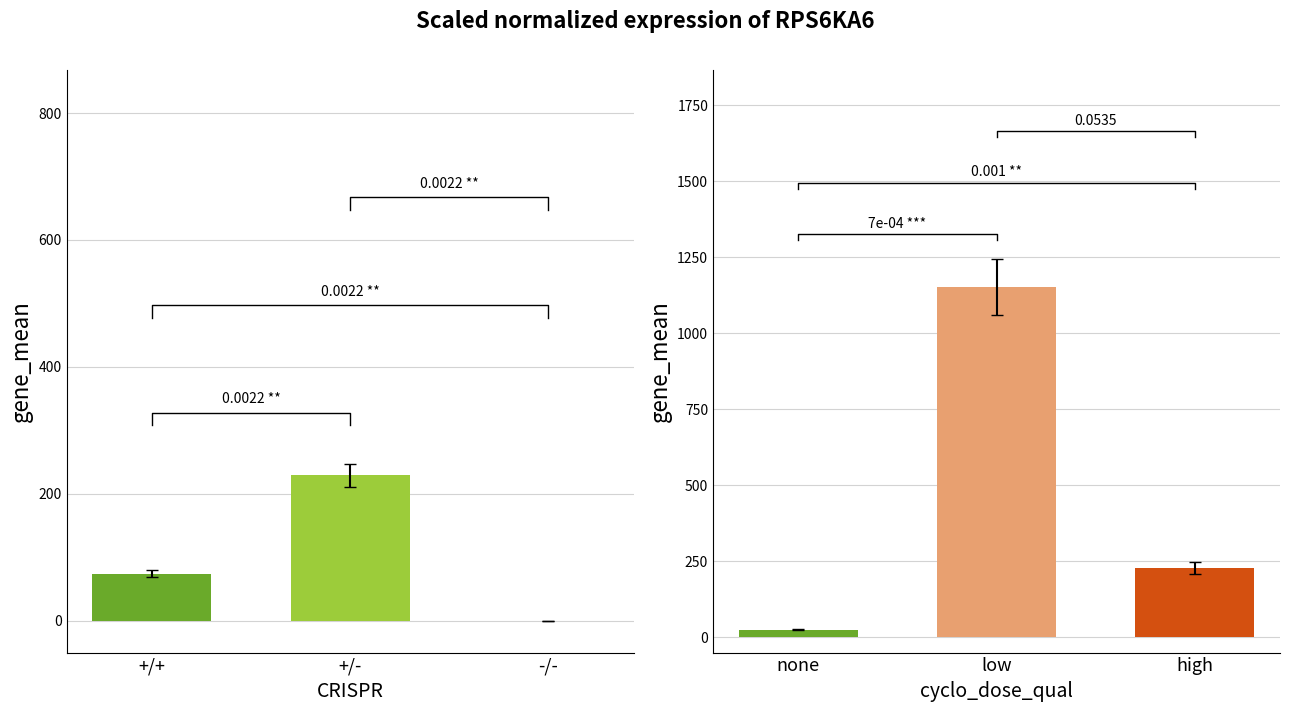

What is the difference between the values at +/+ and -/-?

74.2